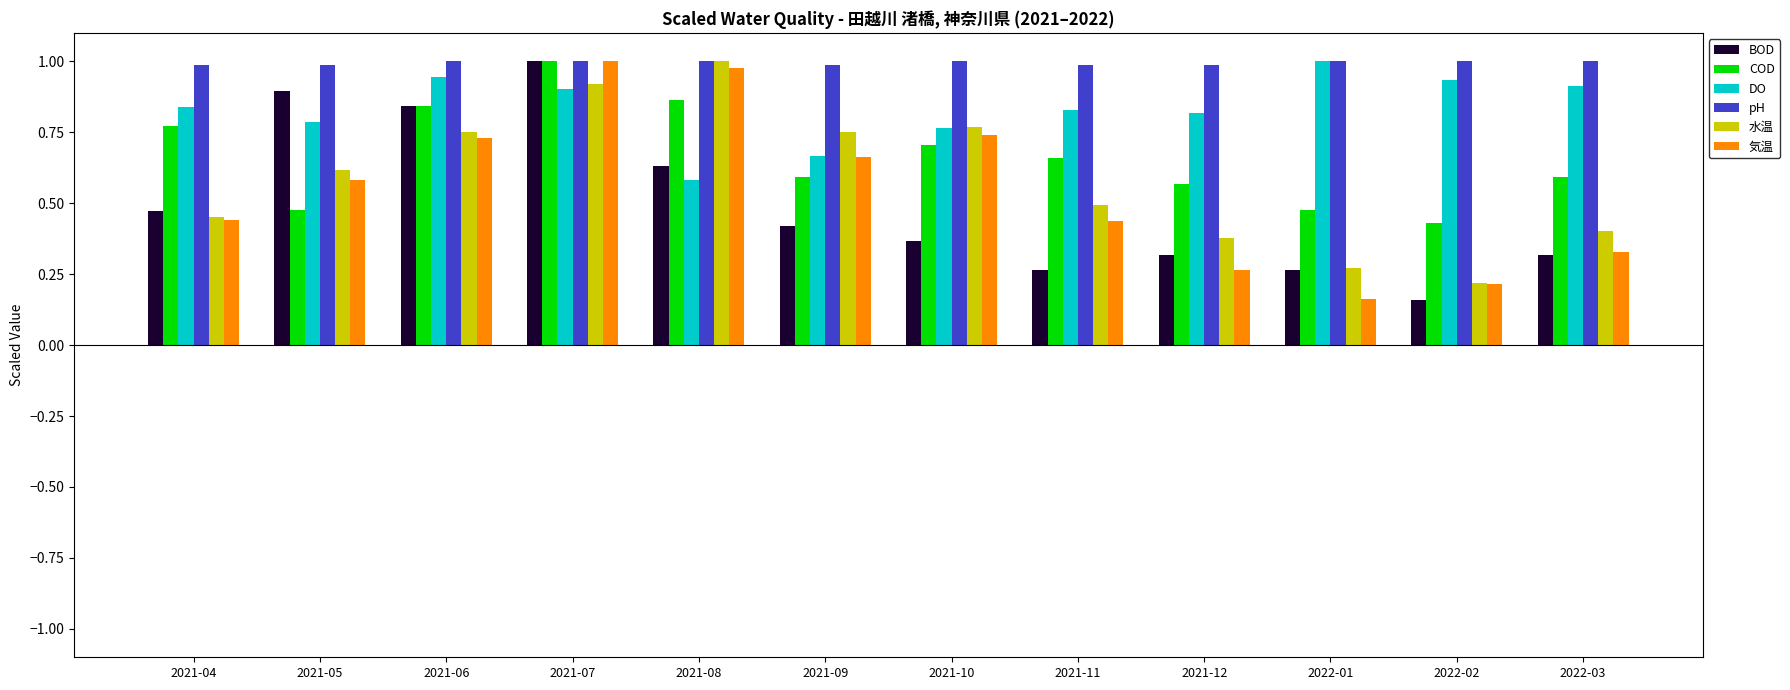

Between 2021-06 and 2022-02, which series saw the biggest shift?

BOD